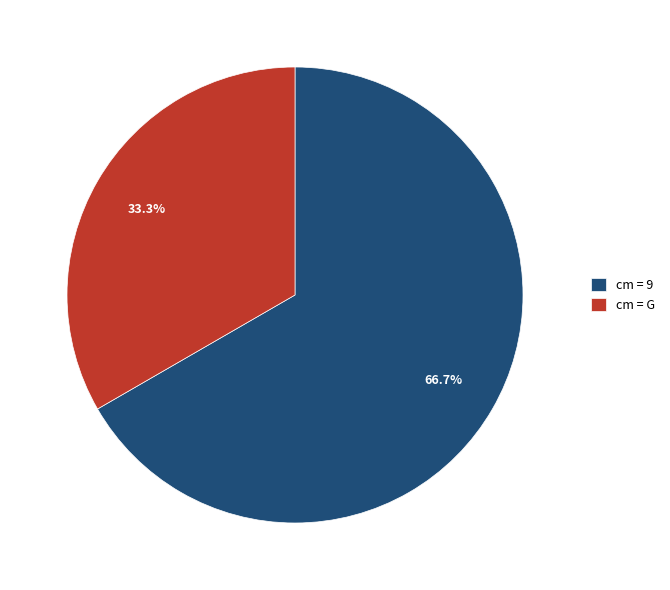

Approximately how many times larger is the value at cm = G compared to cm = 9?

0.5